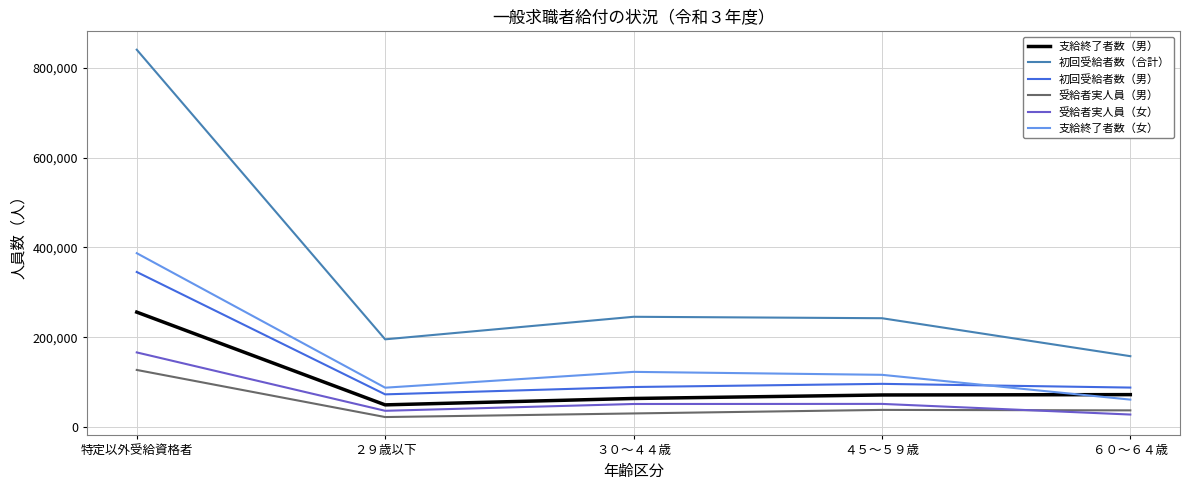

What is the difference between the 受給者実人員（女） values at ２９歳以下 and ３０～４４歳?

15178